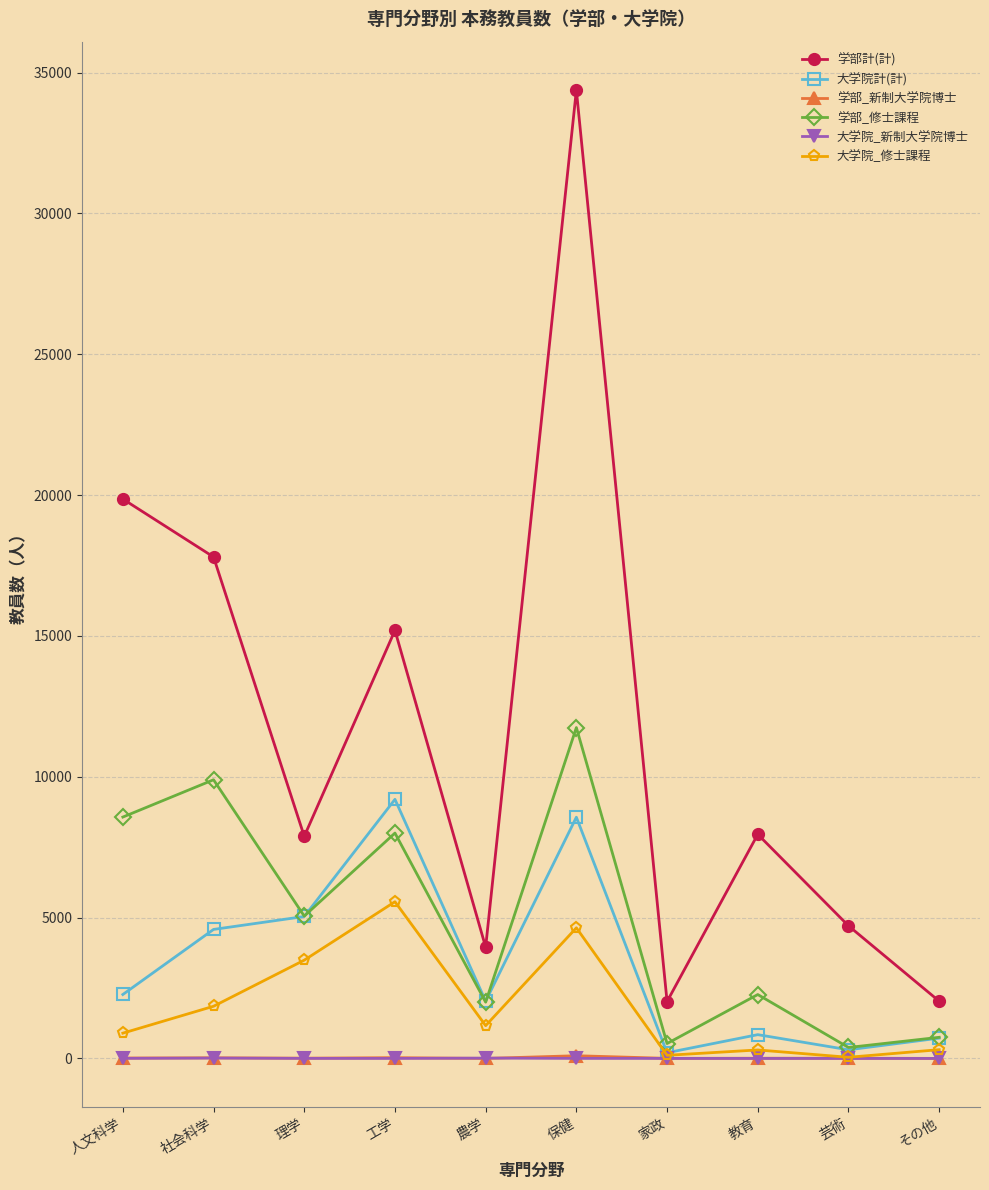

How many lines are shown in the chart?

6